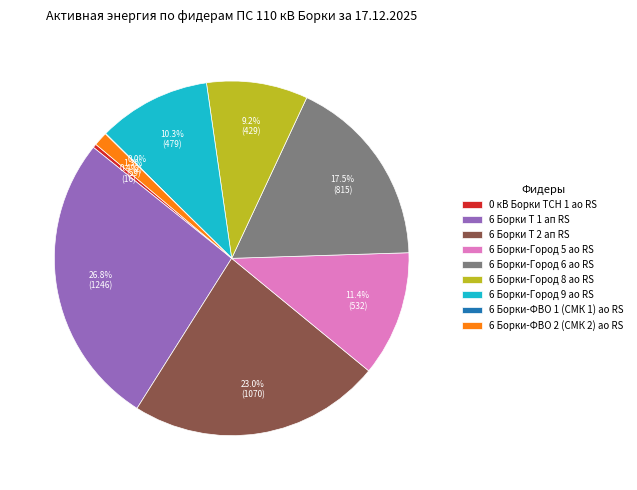

Which slice is the largest?

6 Борки Т 1 ап RS